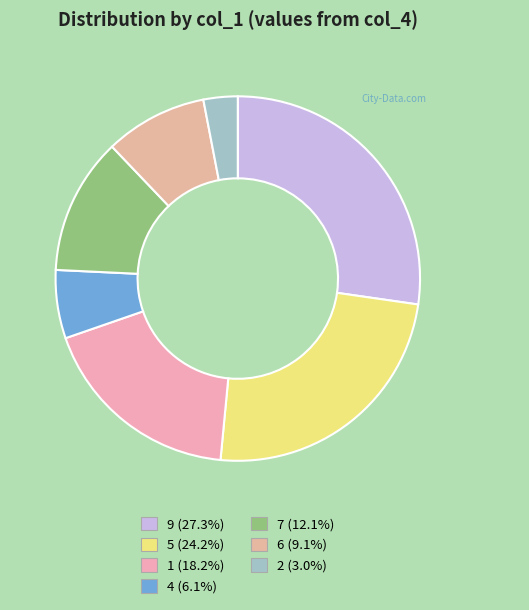

How many slices are in this pie chart?

7